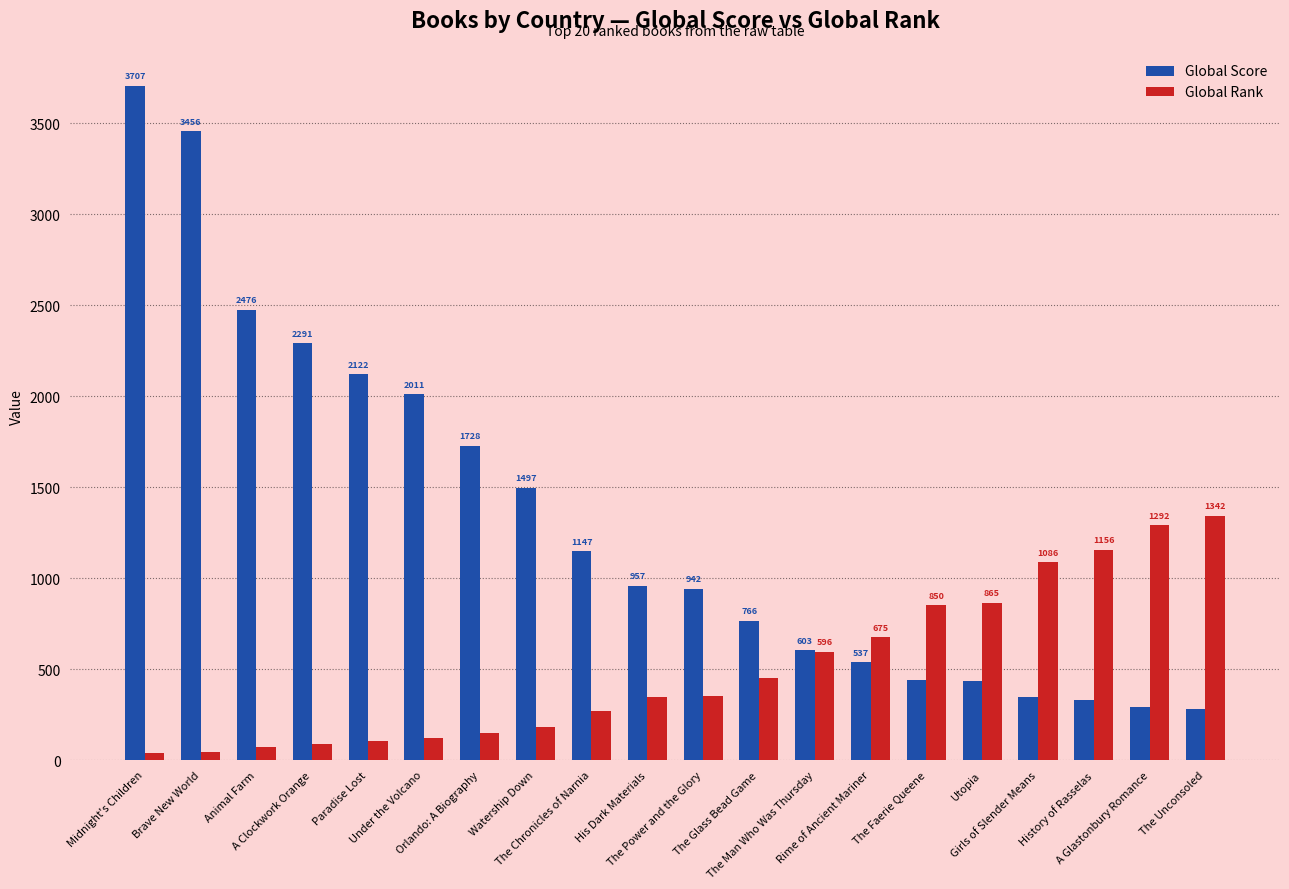

Is it true that Global Rank equals 167 at The Power and the Glory?

False